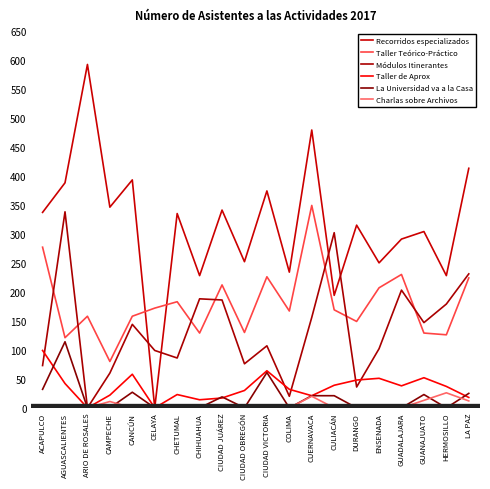

What is the average value of the Taller de Aprox series?

35